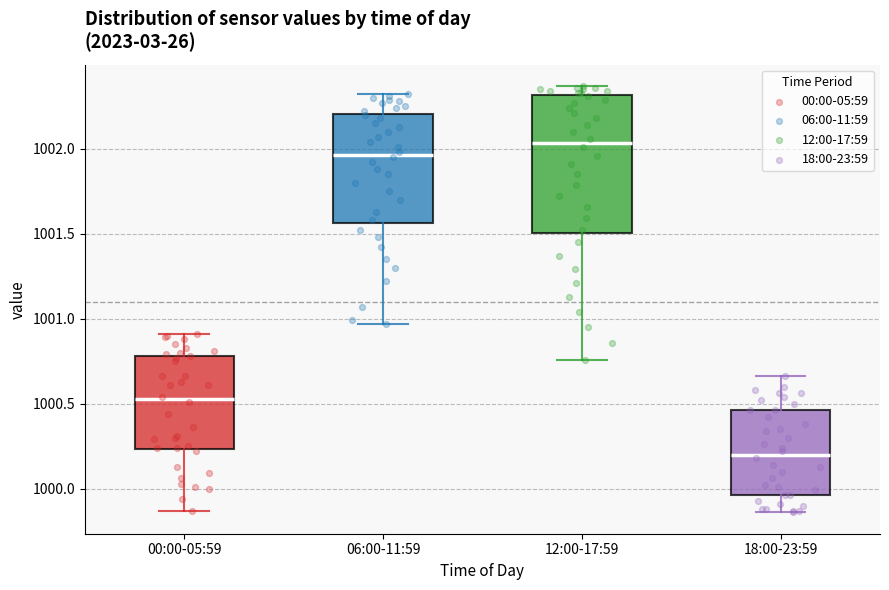

Comparing the boxes themselves (not the whiskers), which one is the tallest?

12:00-17:59